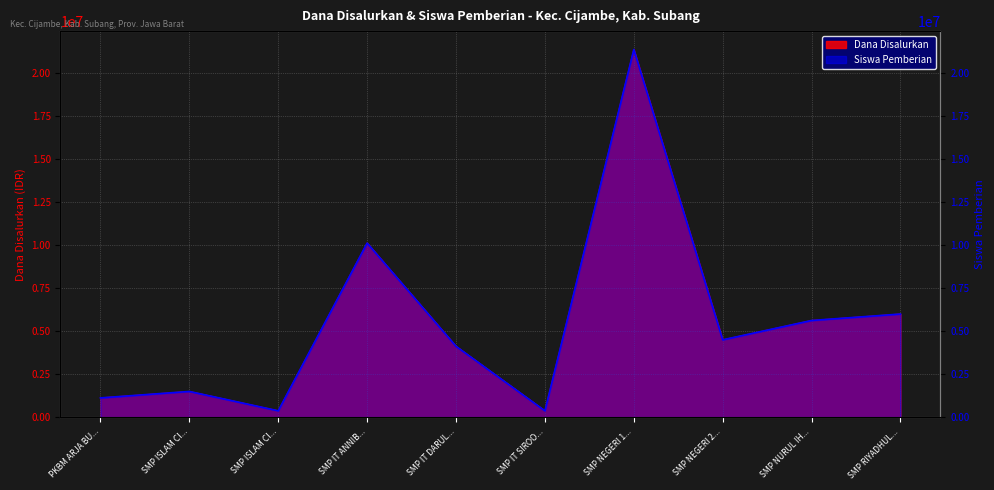

At which label is Siswa Pemberian closest to 10875000?

SMP IT ANNIB...